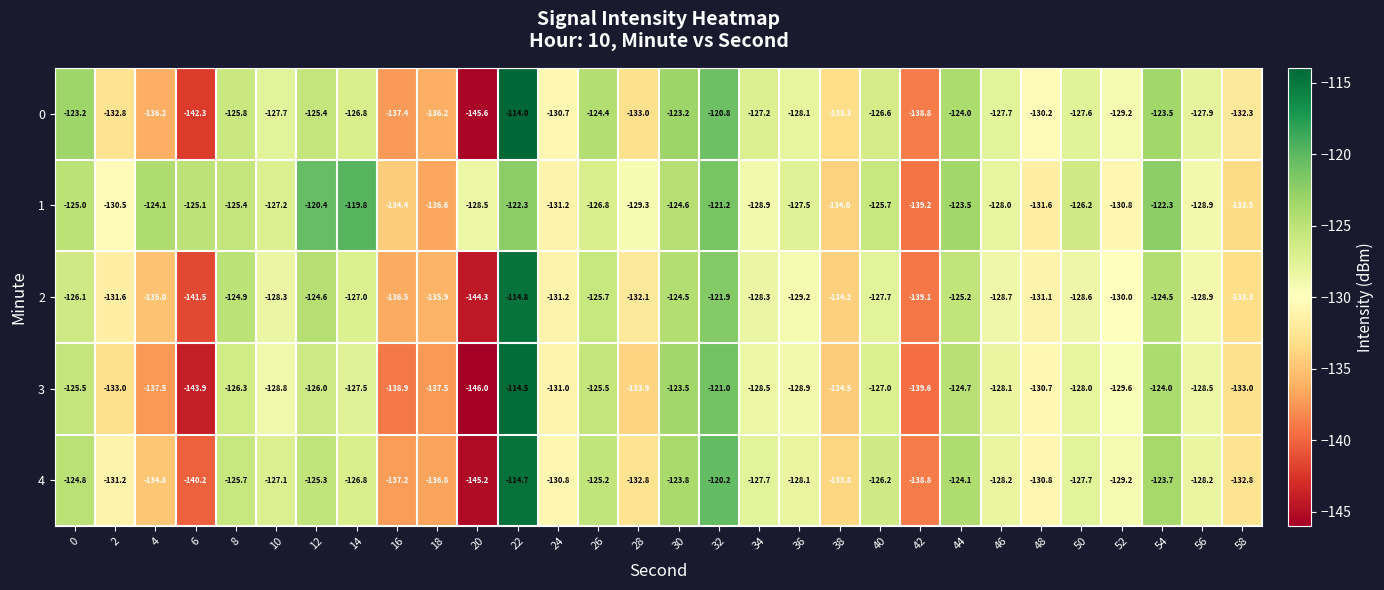

What is the highest value of the 0 series?

-114.0